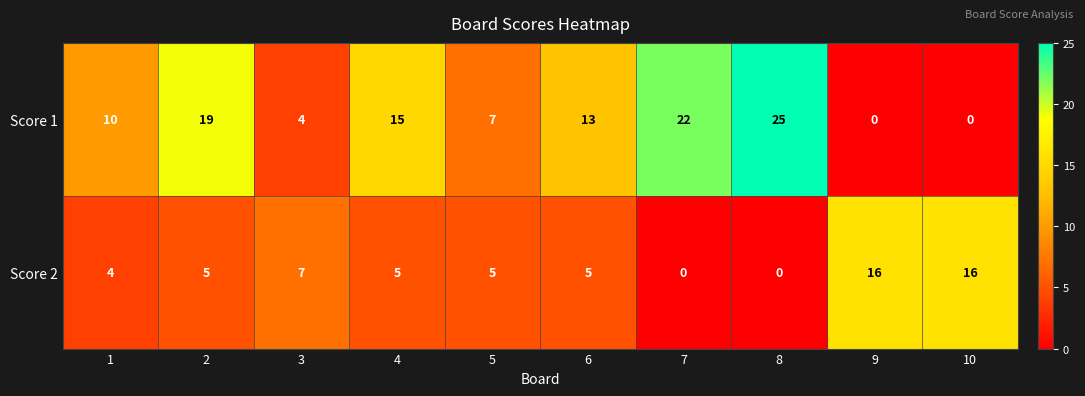

Rank the series by their average value, from lowest to highest.

Score 2, Score 1